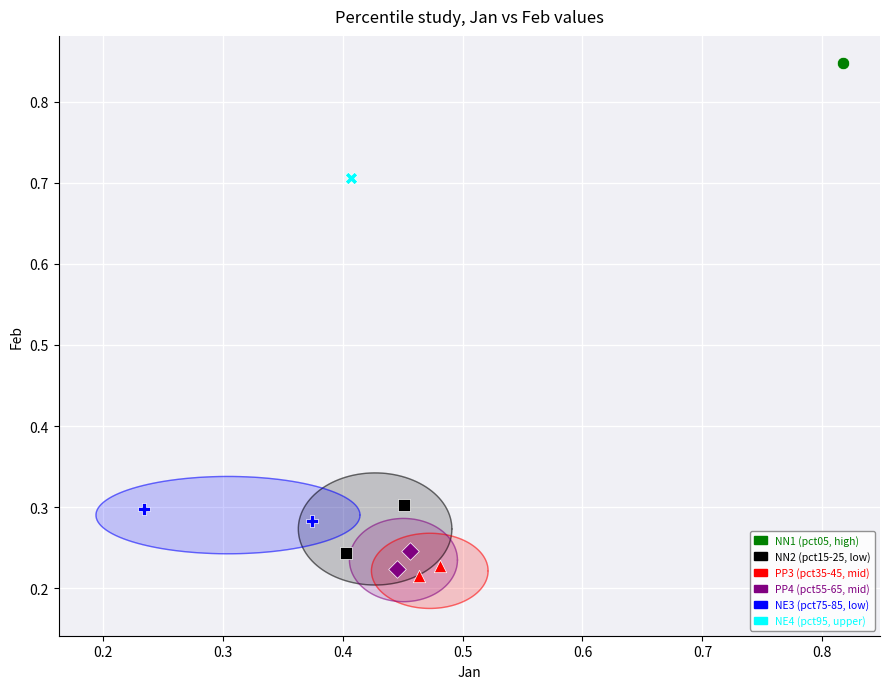

What are all the series names shown in the legend?

NN1 (pct05, high), NN2 (pct15-25, low), PP3 (pct35-45, mid), PP4 (pct55-65, mid), NE3 (pct75-85, low), NE4 (pct95, upper)